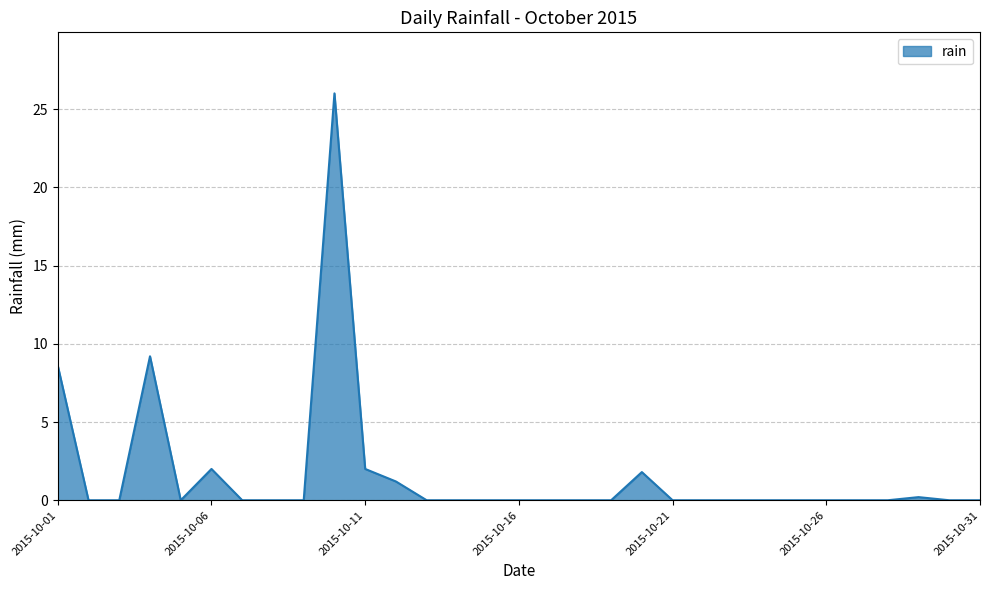

Does the chart display data point markers on the line(s)?

No